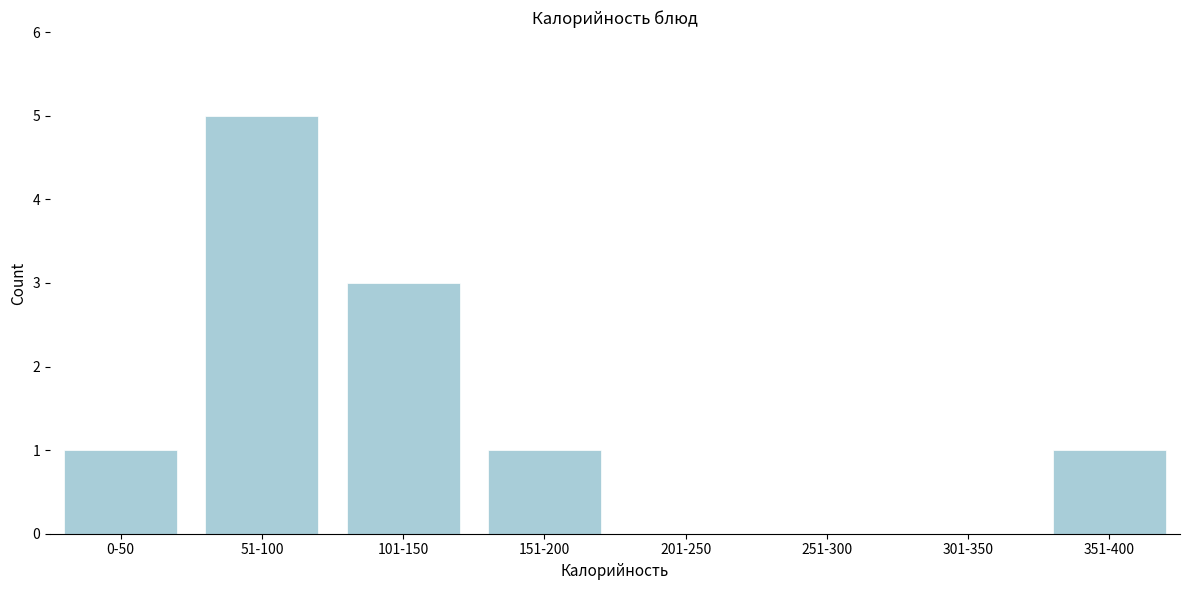

Reading left to right, transcribe all the data shown in this chart.

0-50=1	51-100=5	101-150=3	151-200=1	201-250=0	251-300=0	301-350=0	351-400=1